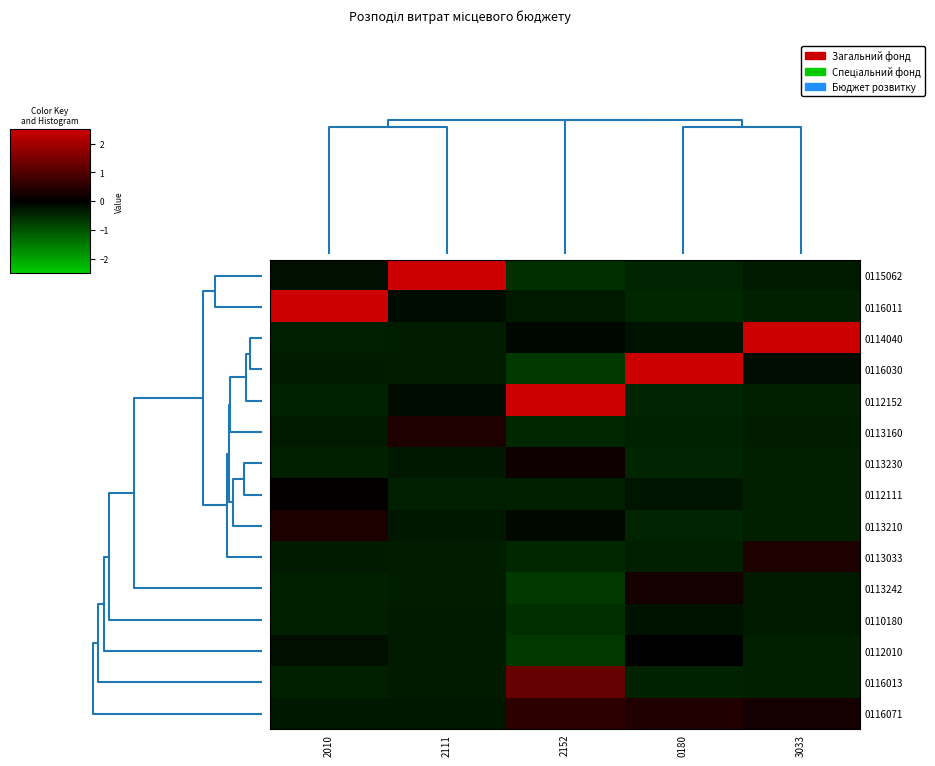

How many distinct data groups are displayed?

15